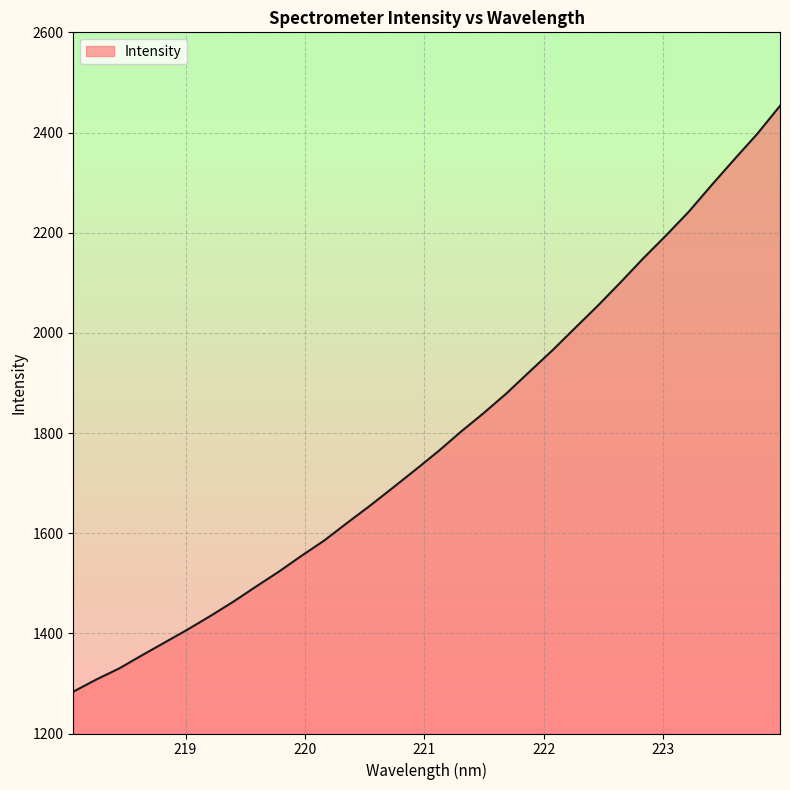

Reading left to right, extract all data points from this chart.

1283.5	1307.6	1329.7	1355.9	1381.6	1407.4	1434.5	1462.8	1493.2	1522.9	1554.8	1585.4	1620.4	1654.7	1690.4	1726.6	1763.5	1802.9	1840.1	1879.5	1922.3	1964.7	2009.6	2054.2	2100.9	2149.0	2194.6	2242.2	2295.2	2346.7	2397.3	2453.2